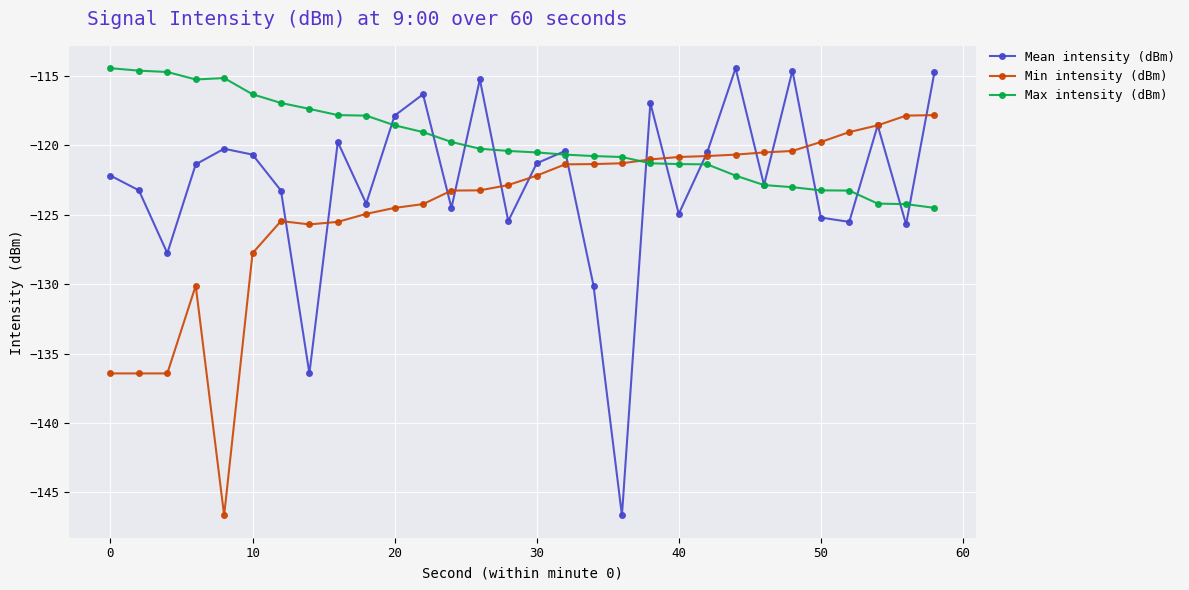

What is the smallest value displayed?

-146.6